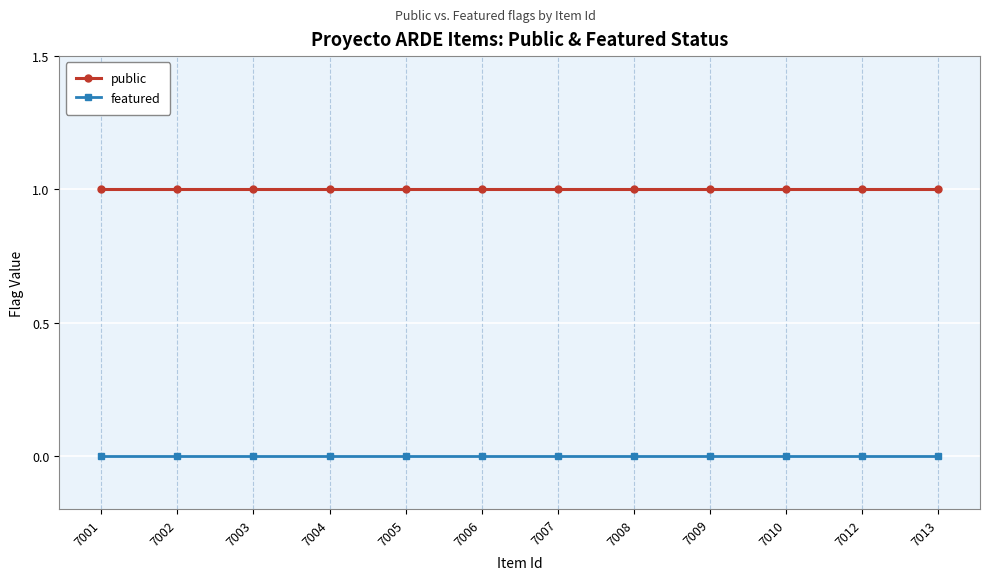

List the series in order of their overall mean, highest first.

public, featured